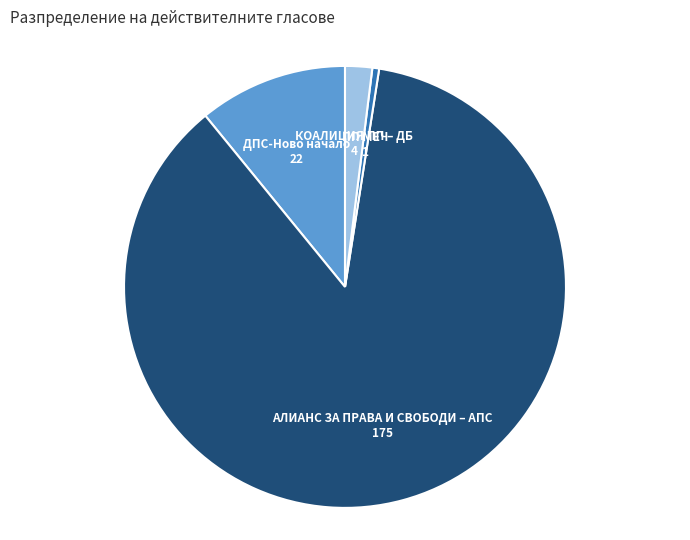

Which slice represents more than half of the pie?

АЛИАНС ЗА ПРАВА И СВОБОДИ – АПС